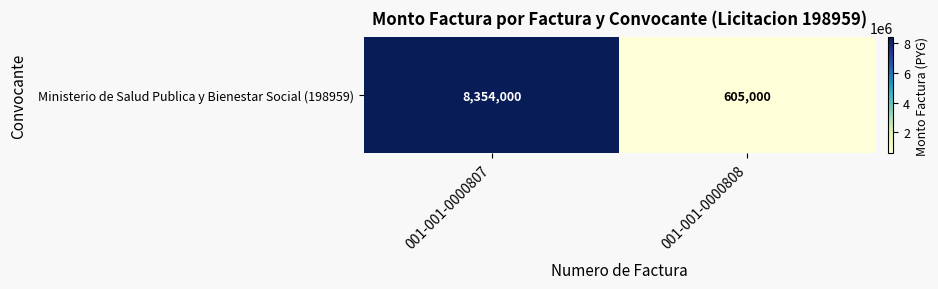

Which category has the lowest value across all series?

001-001-0000808